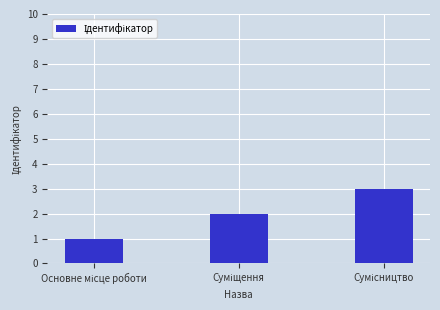

What is the greatest value displayed?

3